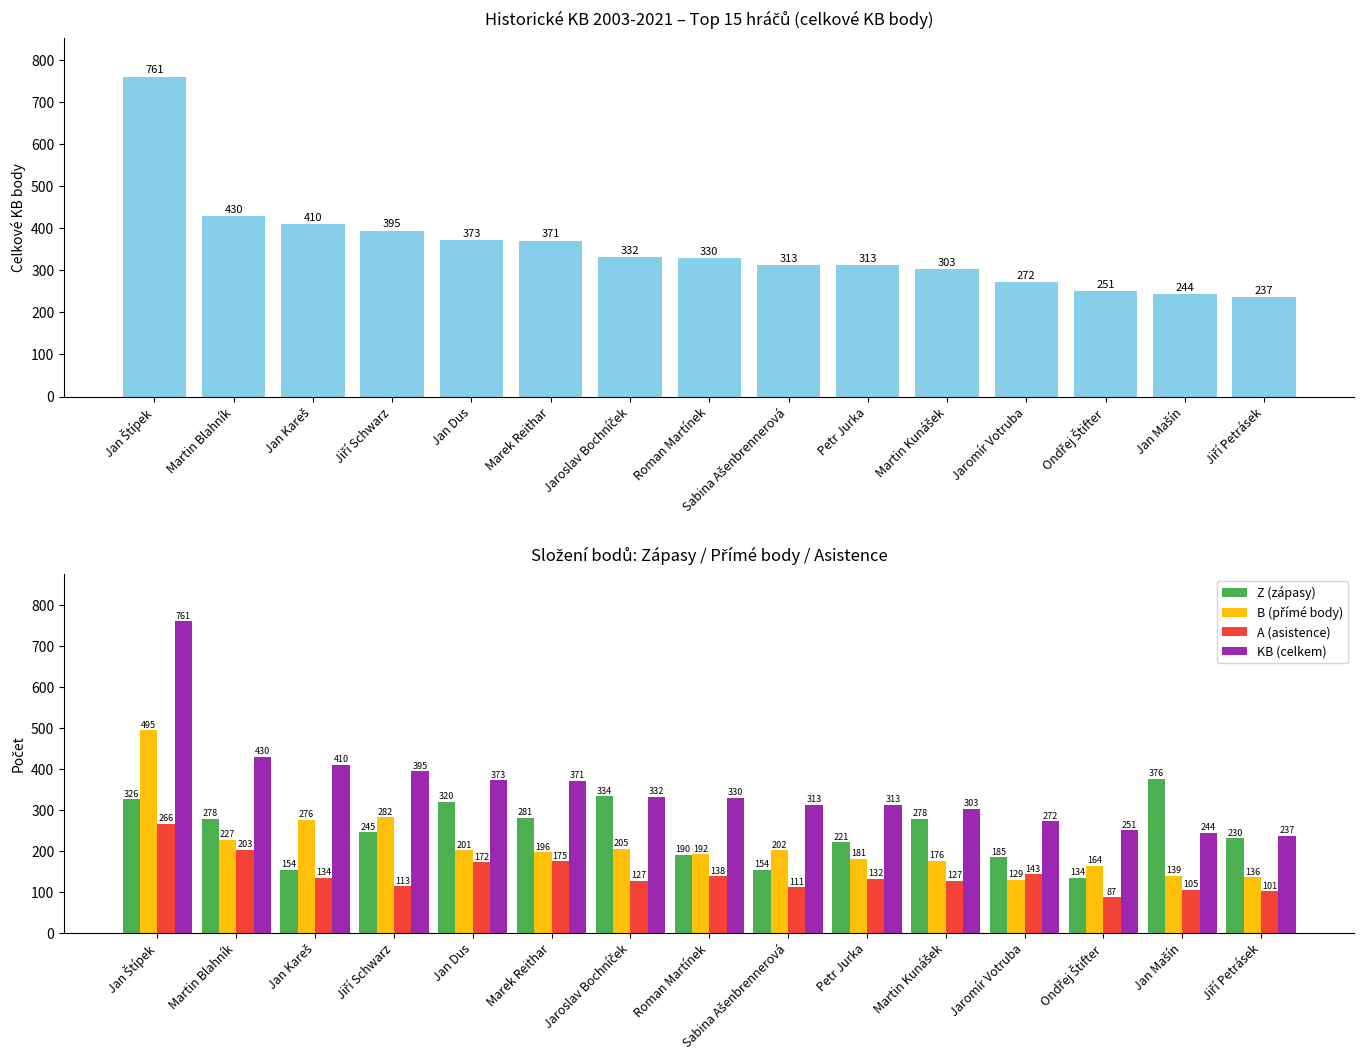

What is the difference between the KB (celkem) values at Jan Dus and Petr Jurka?

60